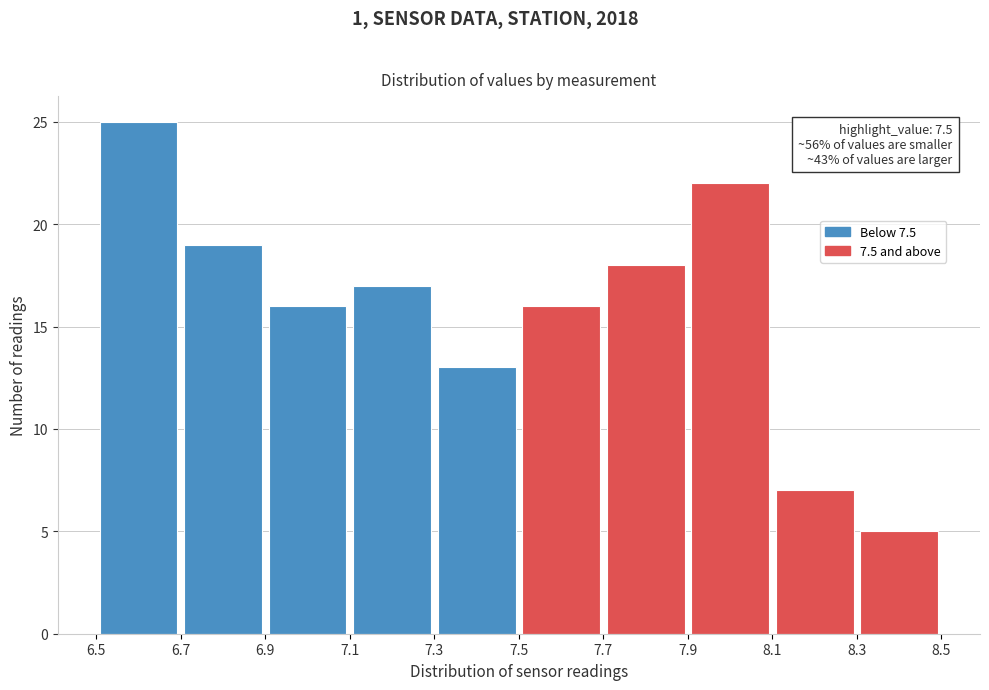

Over which range of the x-axis is the bar tallest?

6.5 to 6.7